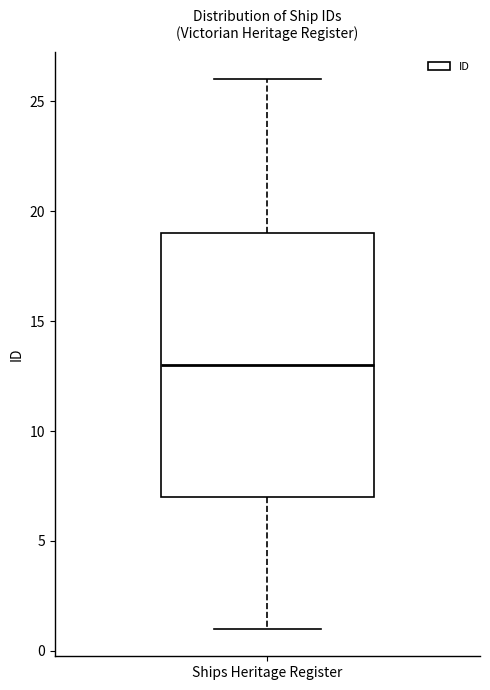

Read this box plot against the y-axis: the position of the median line, the range covered by the box, and the ends of both whiskers. The values are not printed on the chart, so give them approximately, as read against the axis.

median 13, box 7 to 19, whiskers 1 to 26